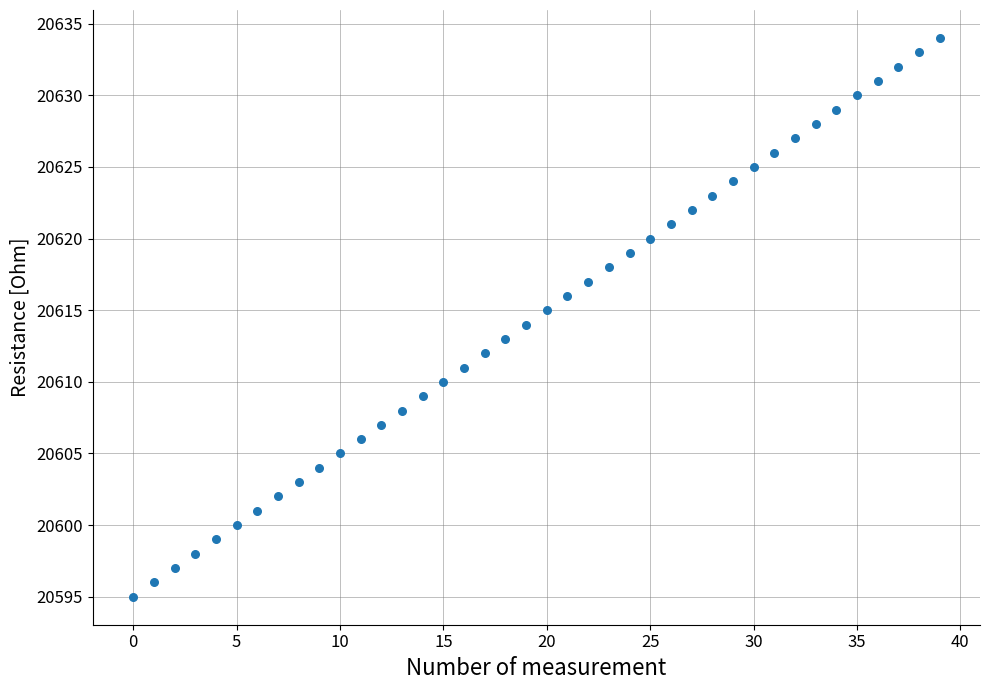

What is the range of Y values (max minus min)?

39